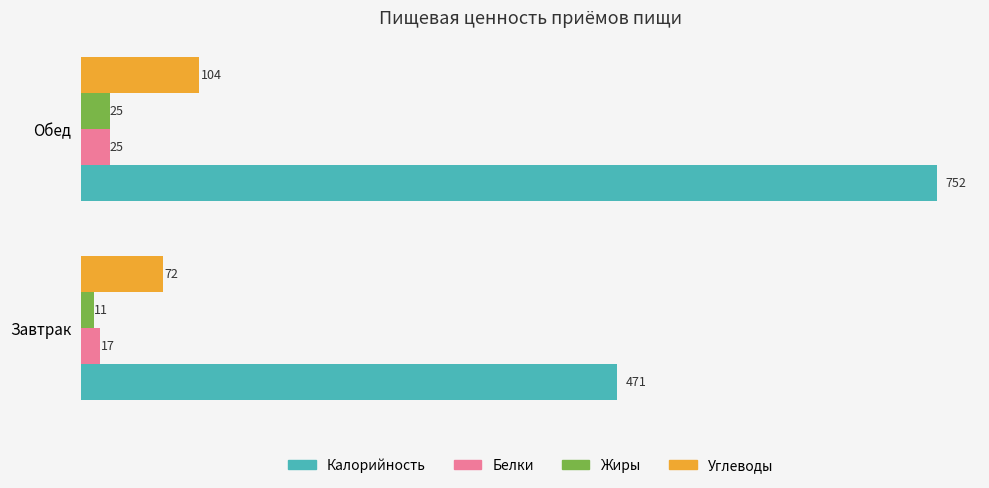

True or false: Калорийность has a value of 752 at Обед.

True